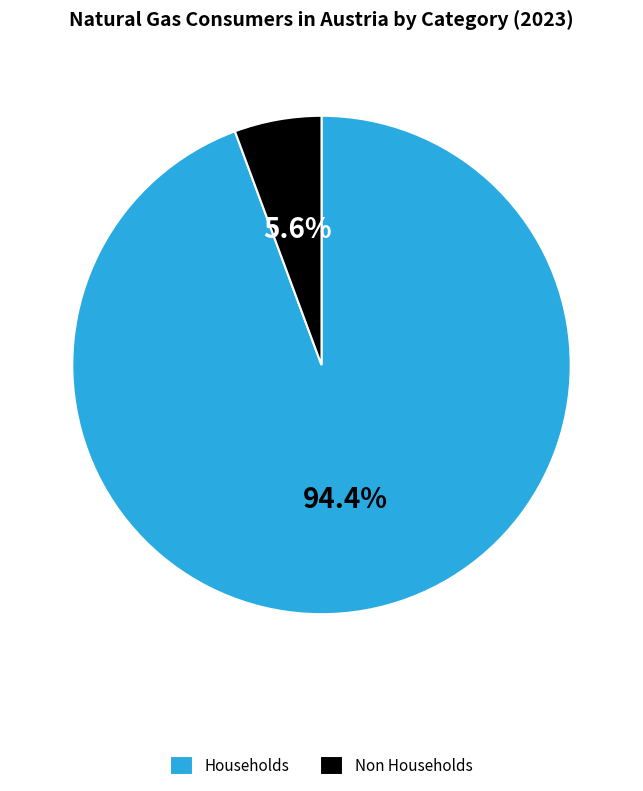

Is the sum of Households and Non Households greater than half?

Yes